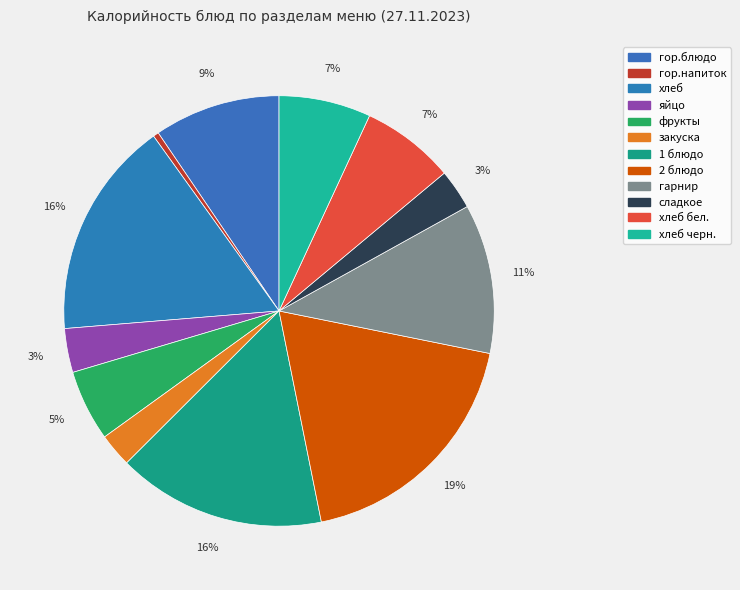

How many slices are in this pie chart?

12